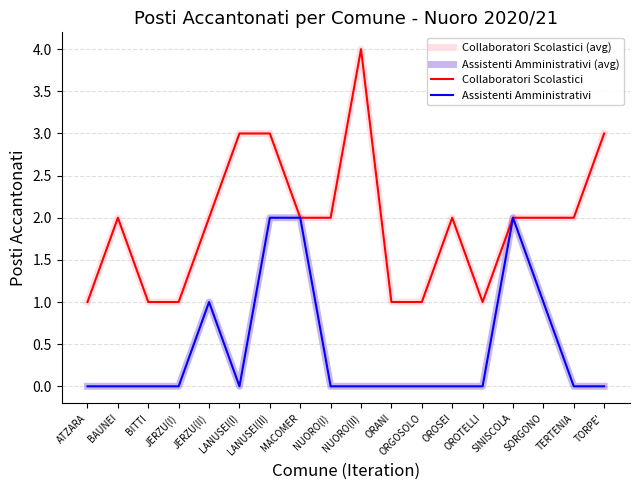

At how many categories does at least one series exceed 3?

1